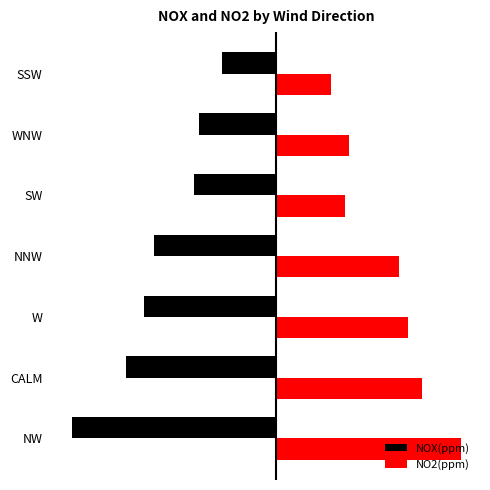

What are all the series names shown in the legend?

NOX(ppm), NO2(ppm)